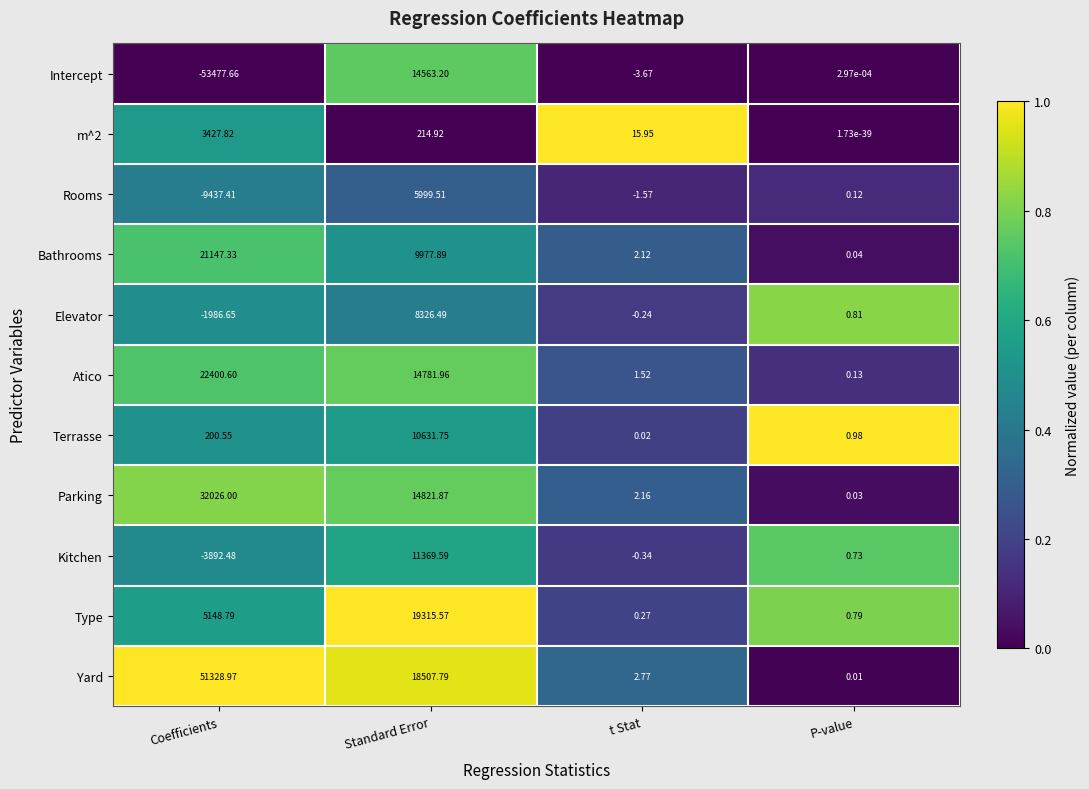

At which label does Type reach its peak?

Standard Error